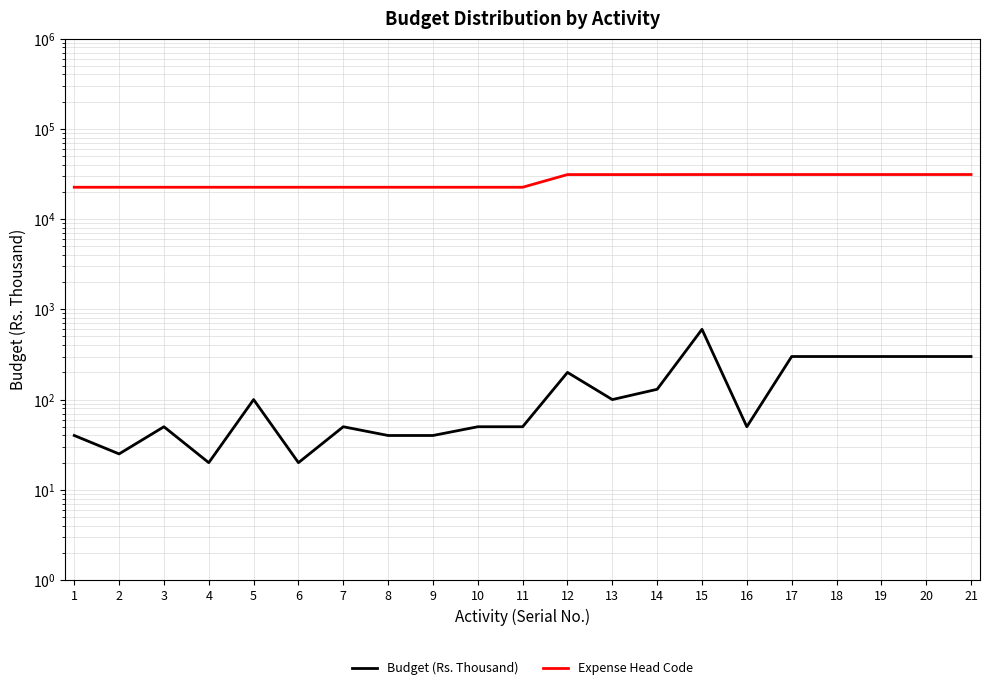

Read the Expense Head Code value at 12, to the nearest 50.

31100